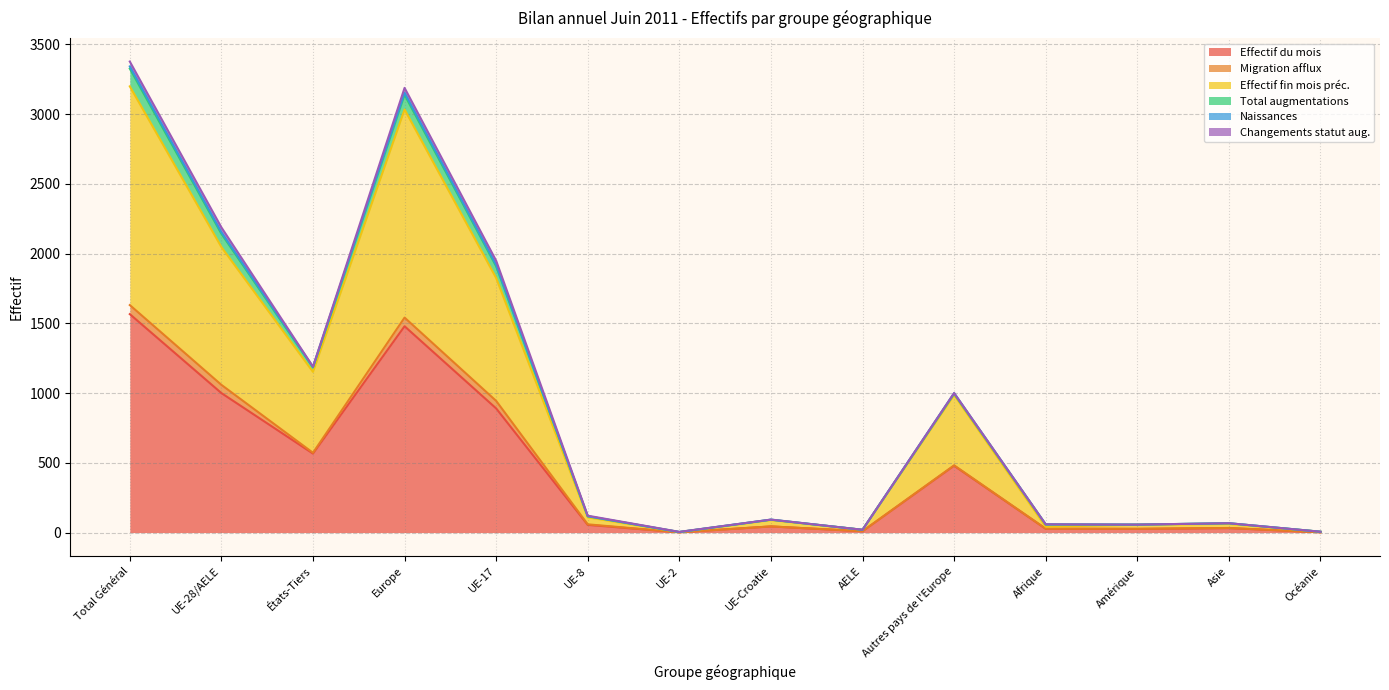

Does the chart display data point markers on the line(s)?

No